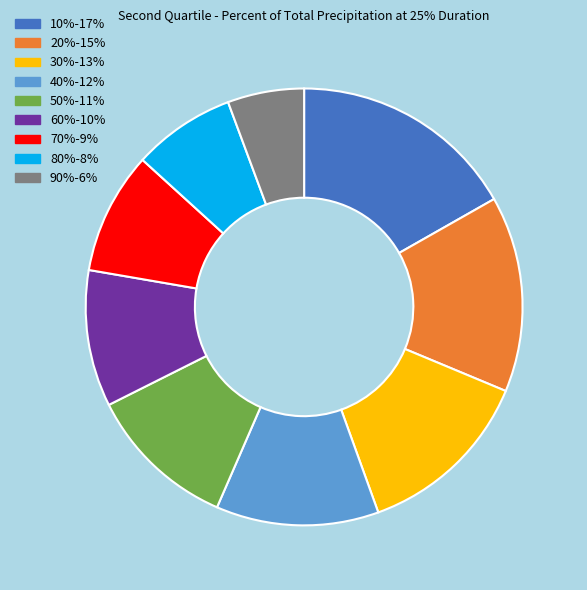

Which slice is the largest?

10%